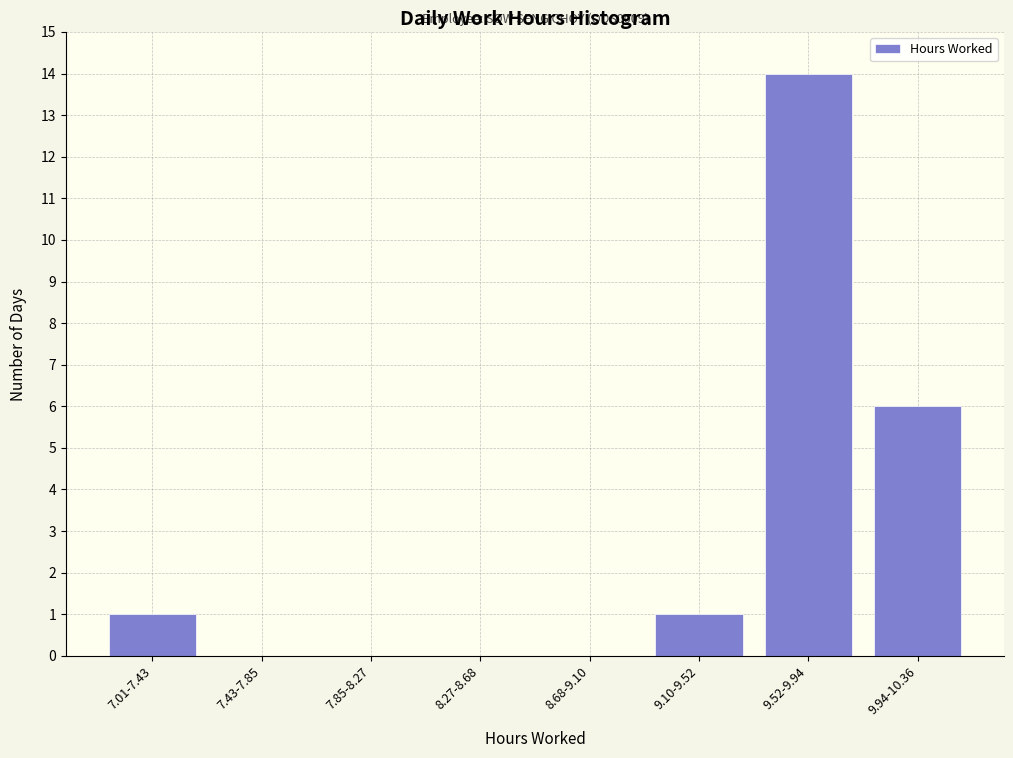

Reading right to left, transcribe all the data shown in this chart.

9.94-10.36=6	9.52-9.94=14	9.10-9.52=1	8.68-9.10=0	8.27-8.68=0	7.85-8.27=0	7.43-7.85=0	7.01-7.43=1